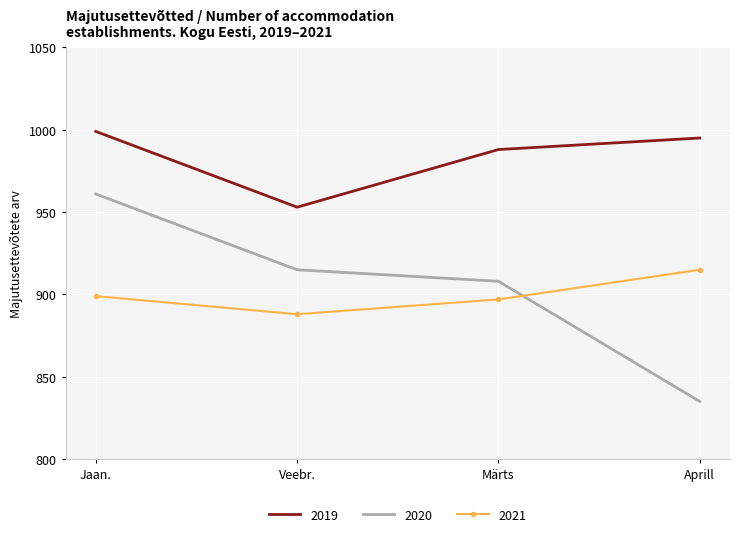

True or false: 2021 and 2019 intersect in this chart.

False